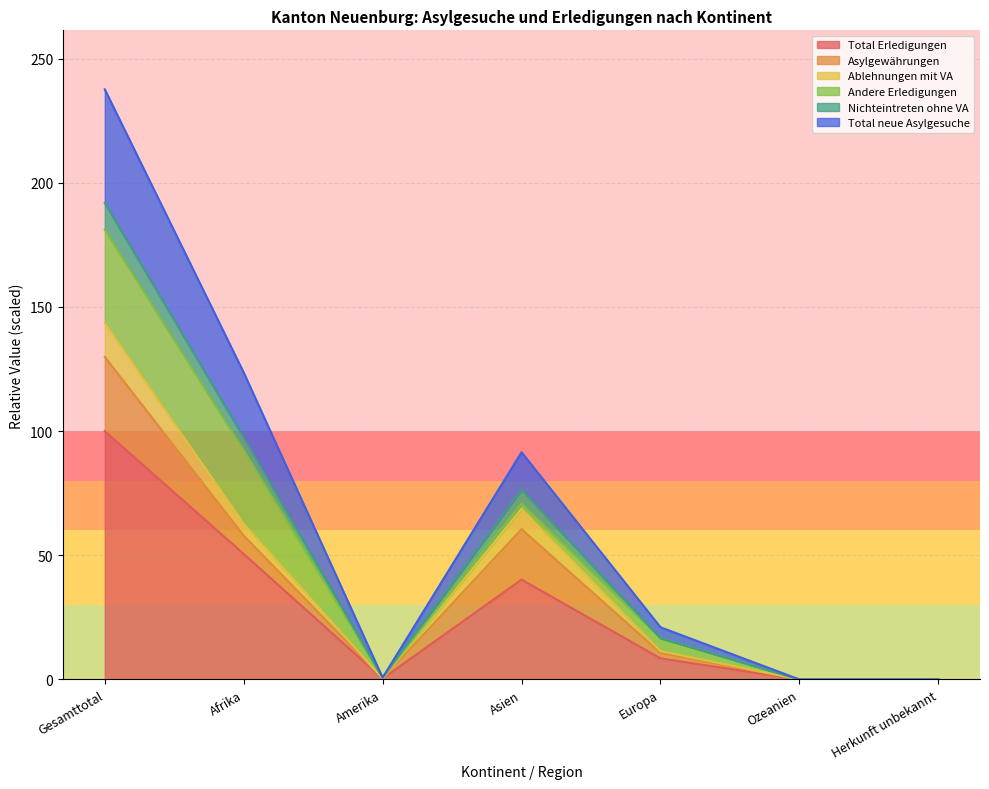

The value of Nichteintreten ohne VA at Asien is 89.2. True or false?

False